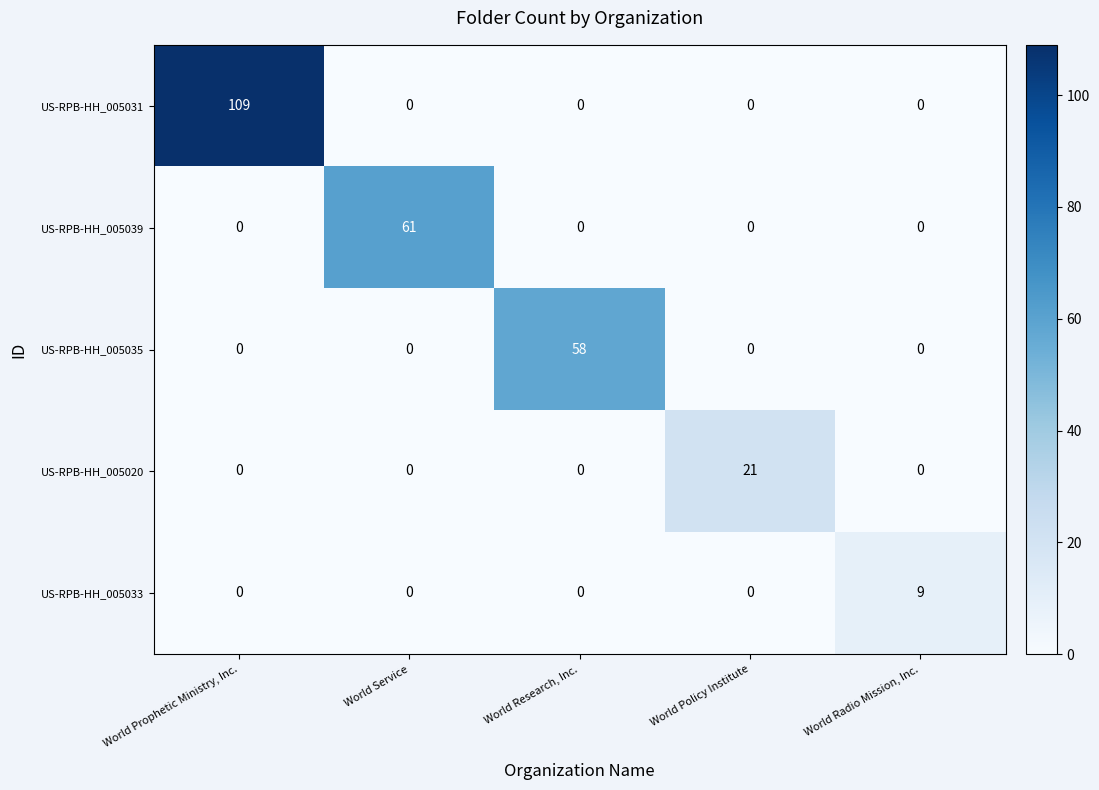

What is the difference between the maximum and second lowest values in the US-RPB-HH_005035 series?

58